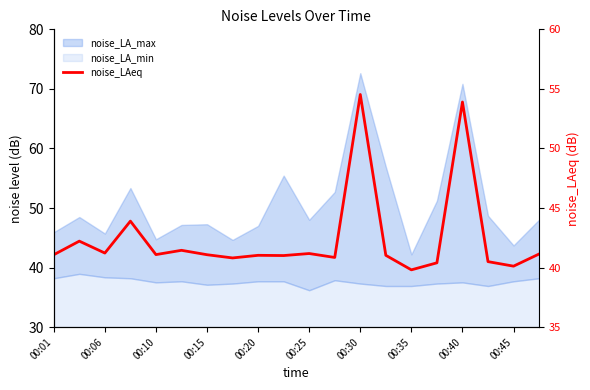

What is the difference between the maximum and minimum values?

14.7